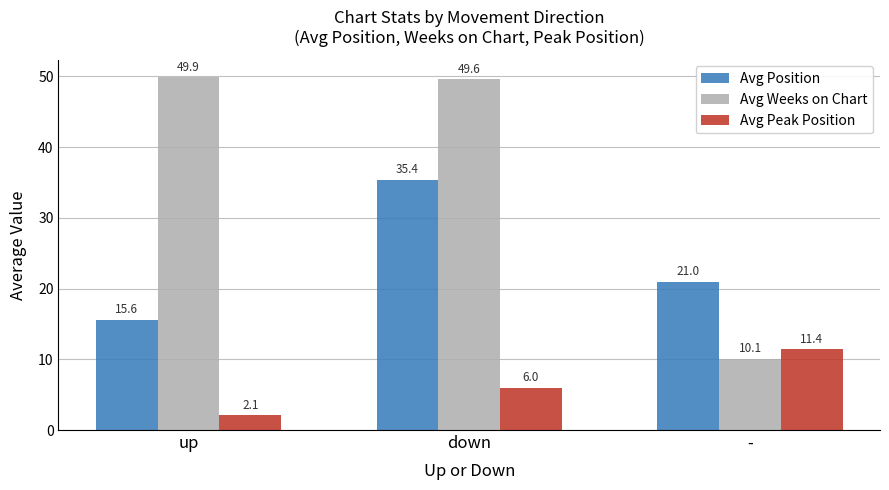

What is the difference between the maximum and minimum values in the Avg Peak Position series?

9.3